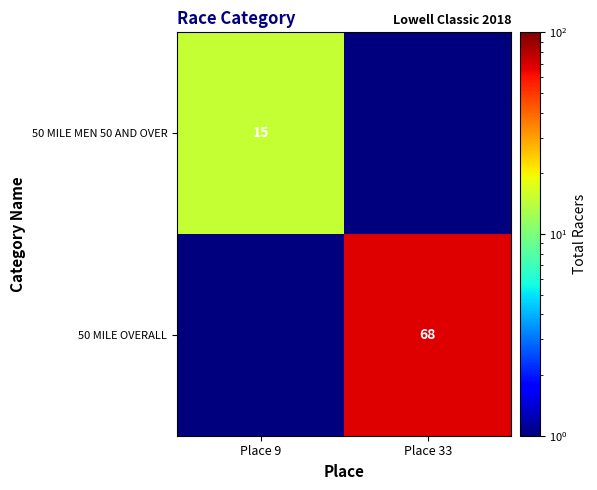

The 50 MILE MEN 50 AND OVER series shows 23.3 at Place 9. True or false?

False